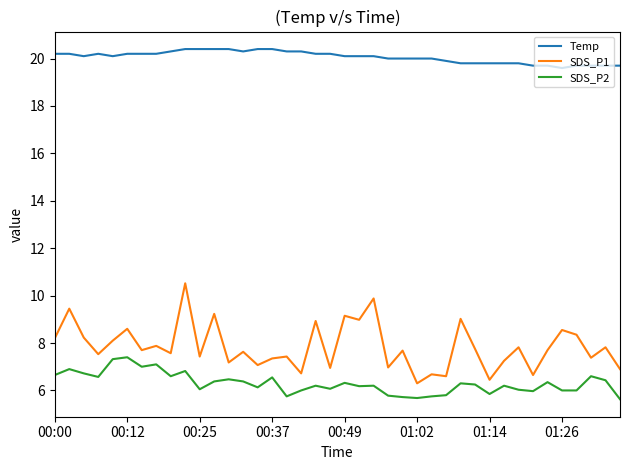

What are all the series names shown in the legend?

Temp, SDS_P1, SDS_P2